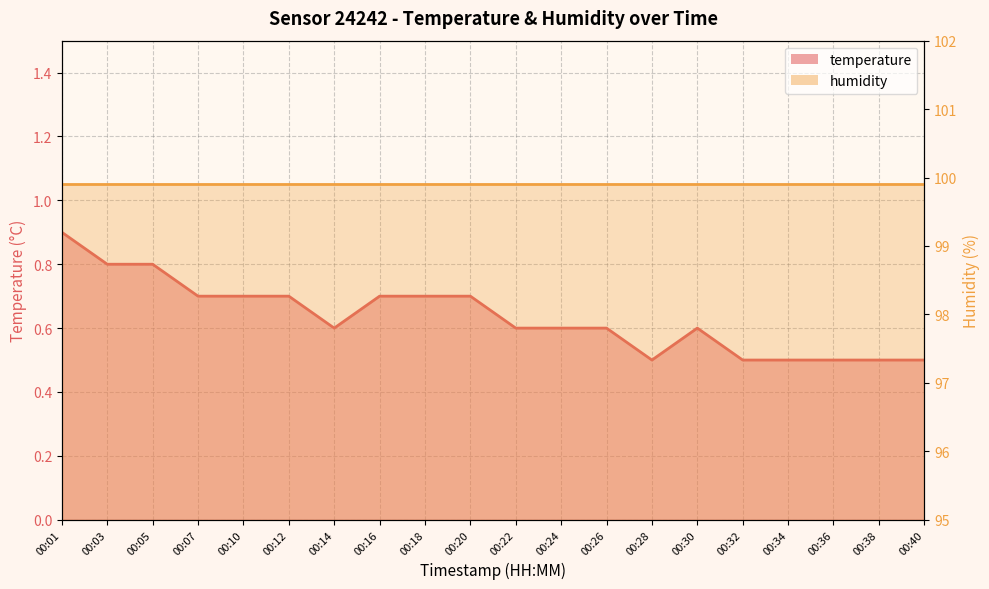

How many values are between 0 and 1?

20